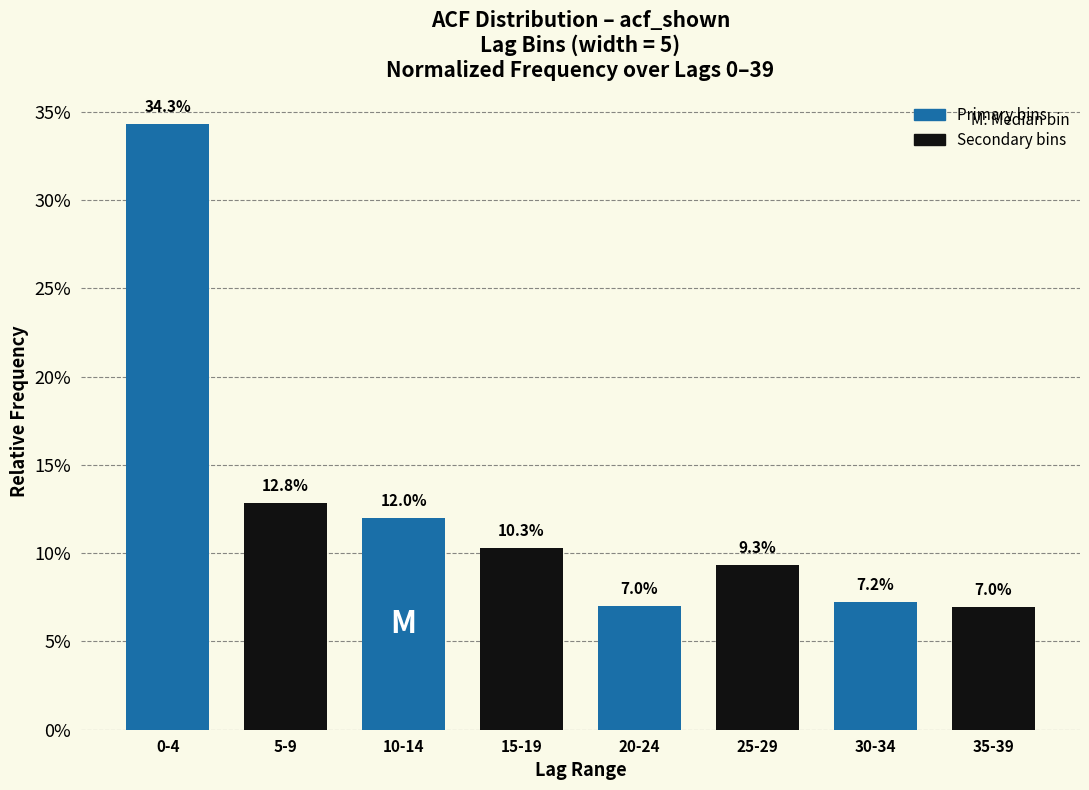

Are the bars horizontal?

No